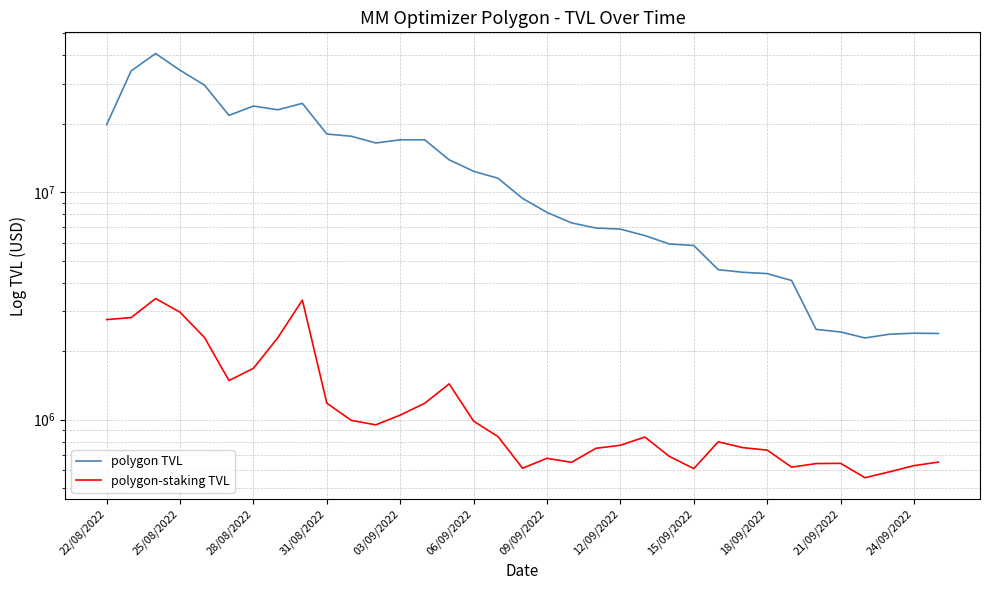

Reading left to right, list all the values displayed in this chart.

polygon TVL: 19780719.4	34088262.4	40623329.9	34305409.5	29502564.4	21738555.6	23878362.8	23000072.9	24544722.4	17991040.9	17599723.7	16438304.8	16974478.4	16974732.2	13862637.5	12343590.7	11498579.7	9385349.6	8140543.0	7326761.7	6952210.7	6877649.3	6440747.1	5916283.2	5826296.2	4562057.9	4443580.8	4384899.8	4087535.5	2493687.3	2429451.4	2286756.2	2375046.8	2399476.8	2392341.4
polygon-staking TVL: 2753955.8	2809242.9	3406715.5	2965931.0	2295264.8	1485666.3	1682356.0	2295503.0	3352246.7	1181755.0	993160.3	949357.8	1047915.8	1180536.6	1436928.5	985598.1	842367.1	612158.8	676707.3	649667.0	748866.4	772112.5	839354.0	690140.0	609702.8	799704.8	753752.9	735313.1	618621.6	641549.3	643116.6	556038.3	590323.8	628278.9	651103.8